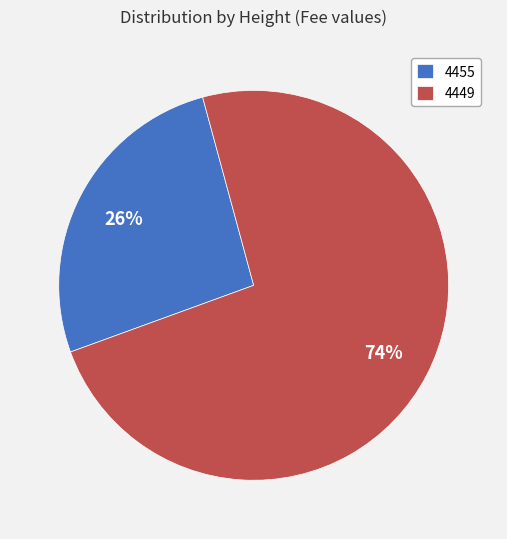

To the nearest percent, what is the average slice percentage?

50%